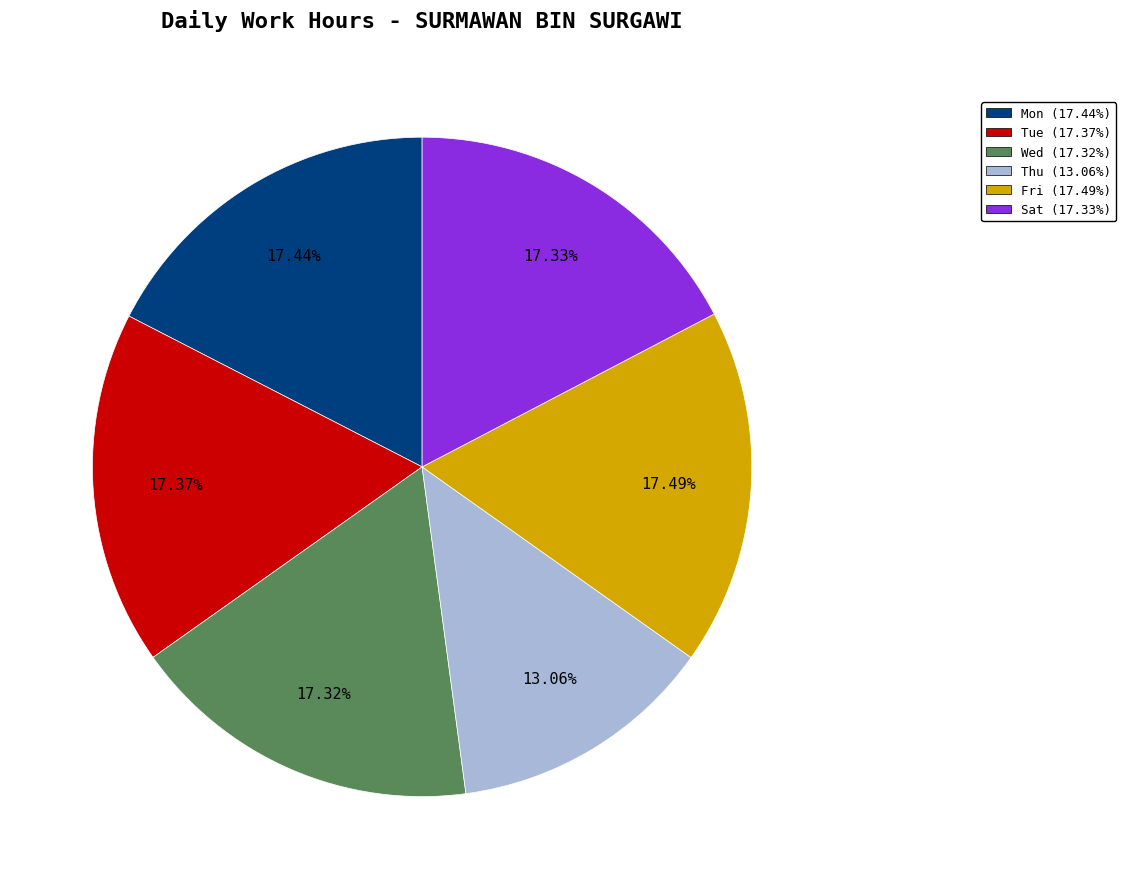

Does any single category account for the majority?

No